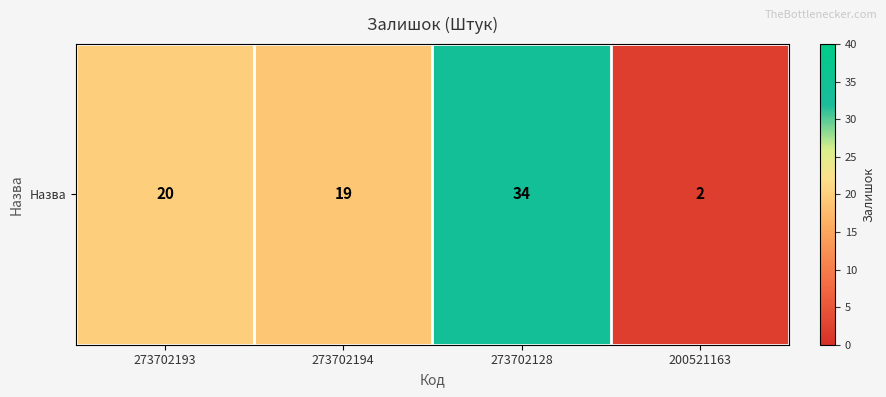

At which category does the chart reach its minimum across all series?

200521163